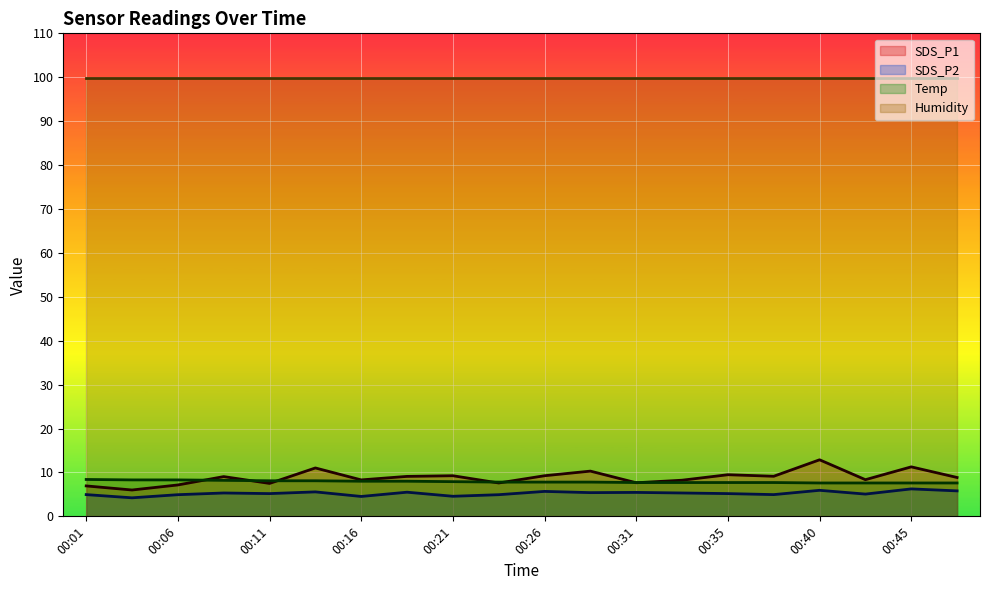

What is the greatest value displayed?

99.9